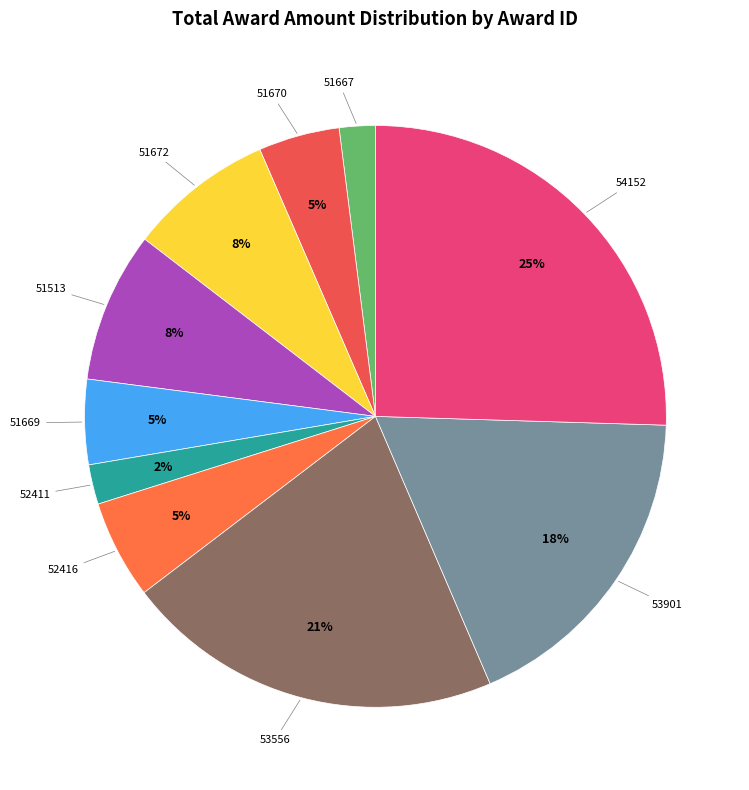

How many slices are in this pie chart?

10